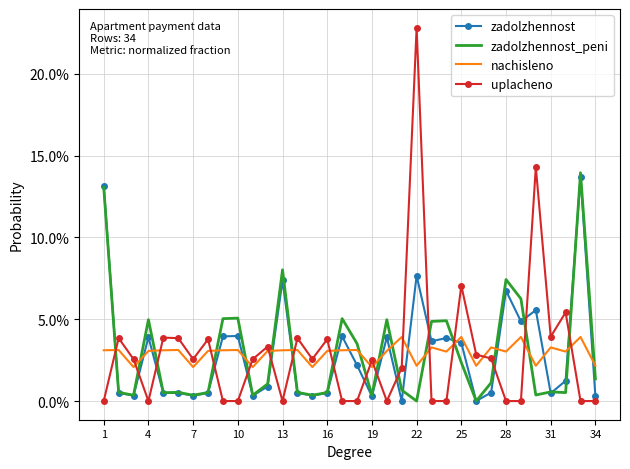

Which series ends up on top after the final intersection of zadolzhennost and uplacheno?

zadolzhennost